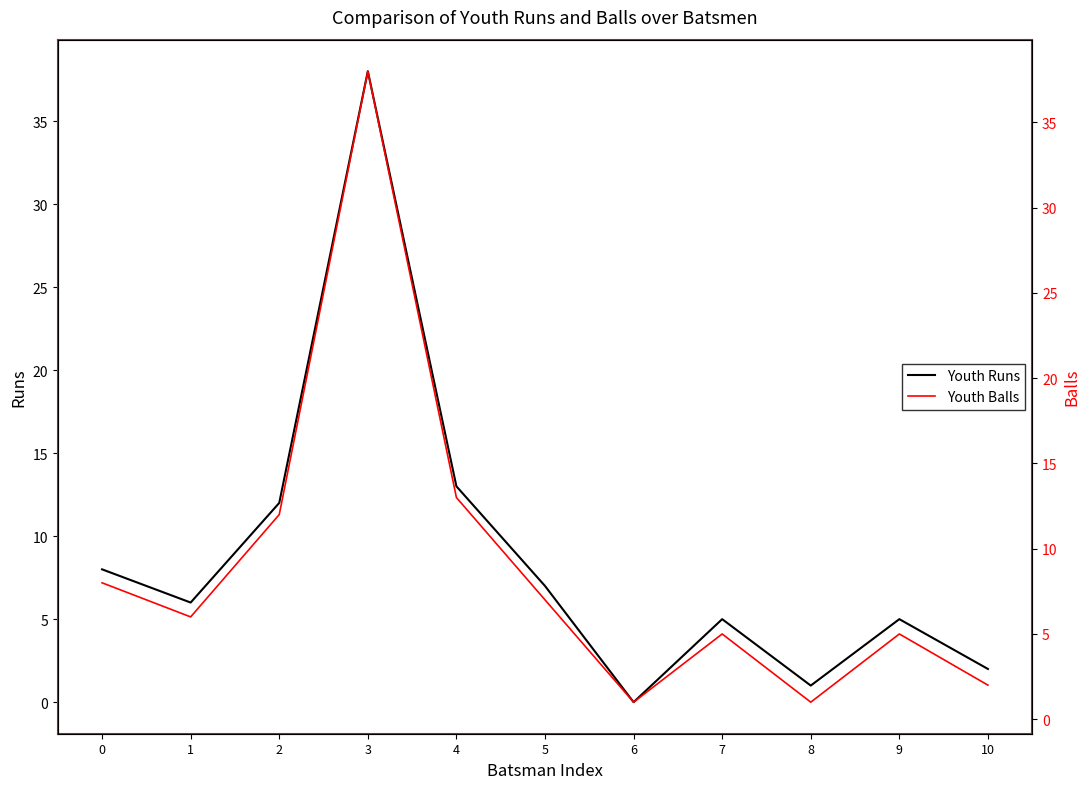

Is it true that Youth Balls equals 13 at 0?

False